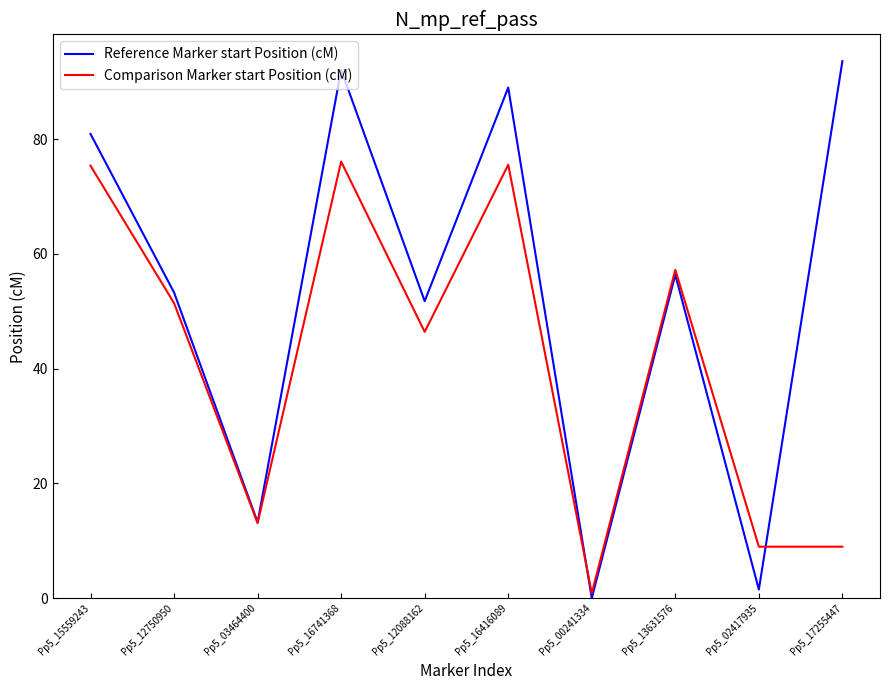

What is the spread (max minus min) of values at Pp5_00241334?

0.9